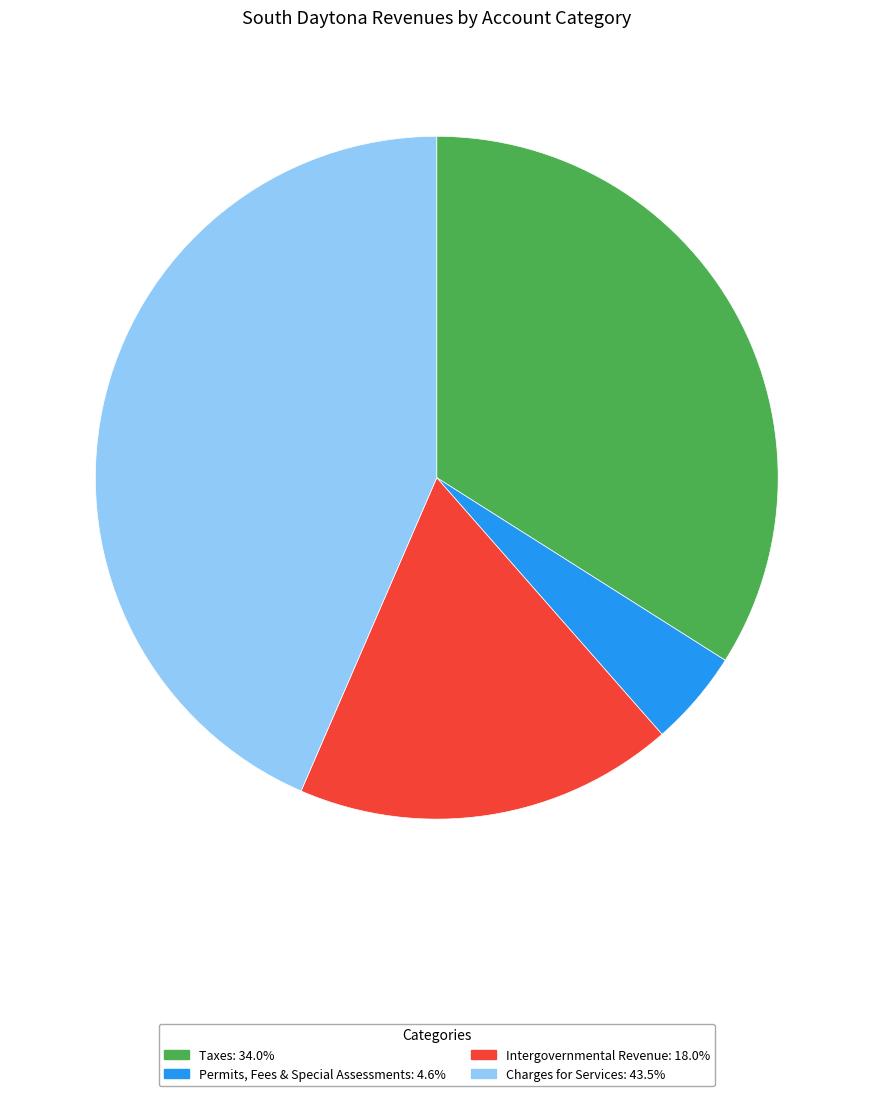

Does any single category account for the majority?

No